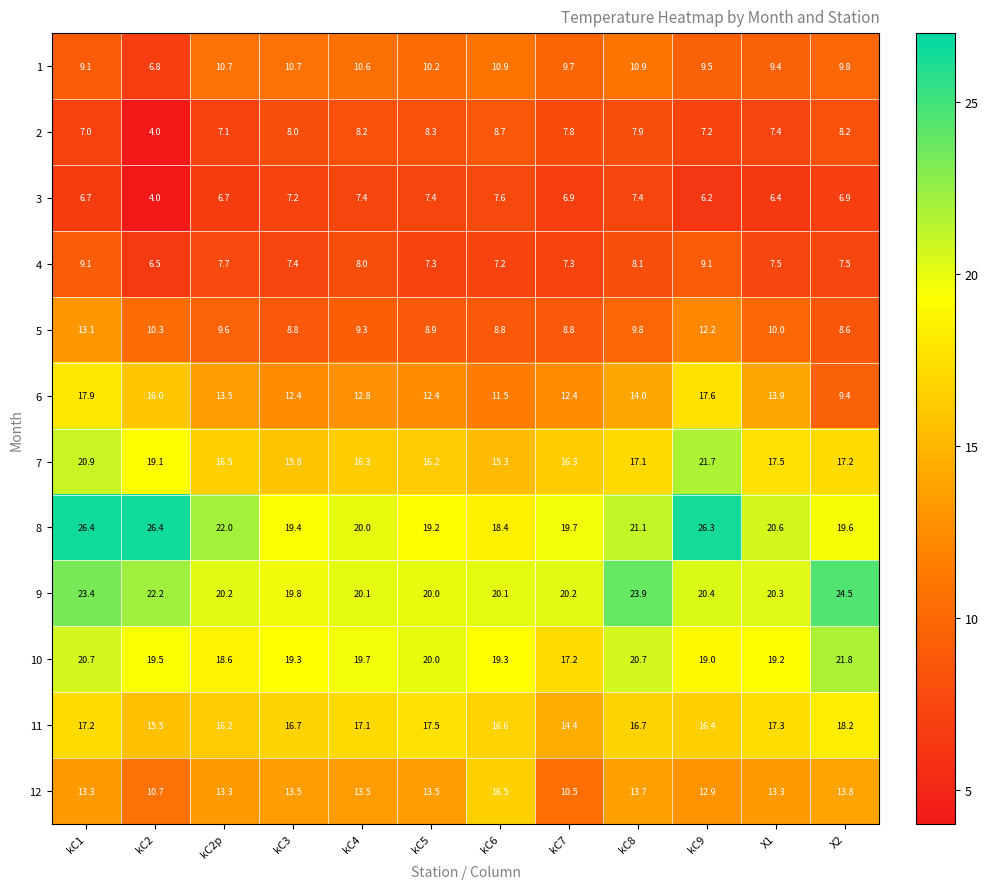

At kC8, list the series in order from largest to smallest.

9, 8, 10, 7, 11, 6, 12, 1, 5, 4, 2, 3